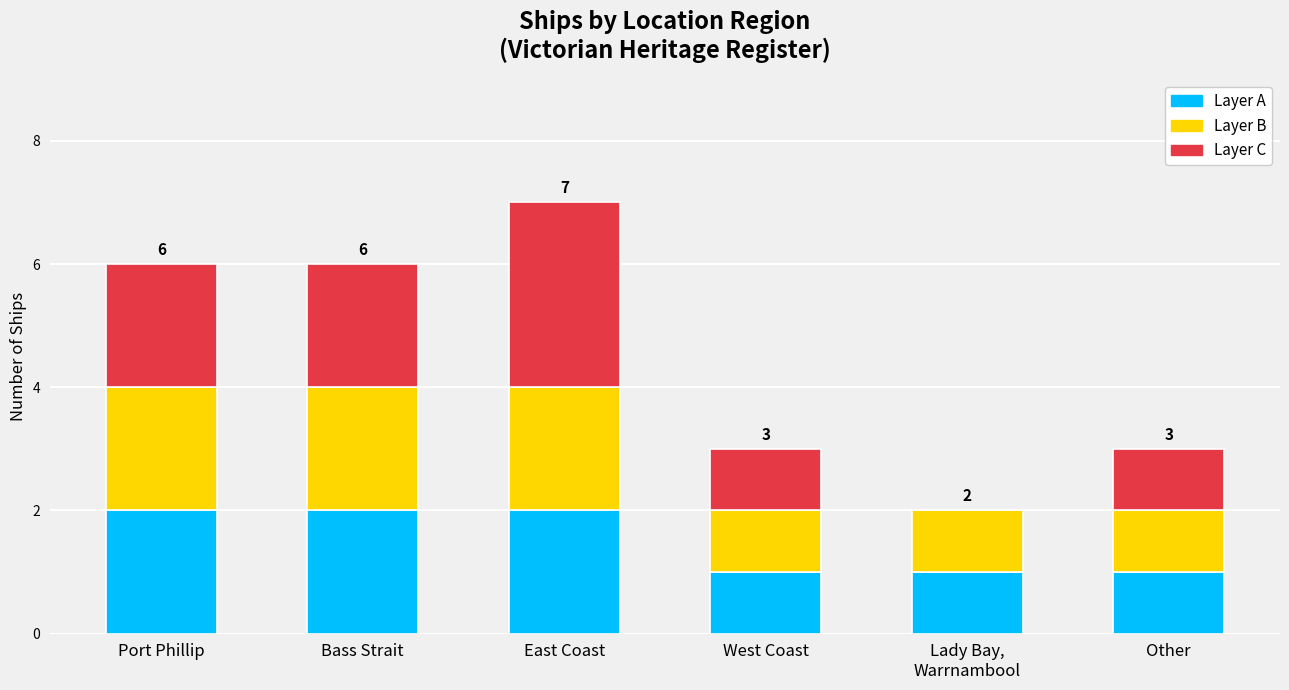

What is the total value across all series at Other?

3